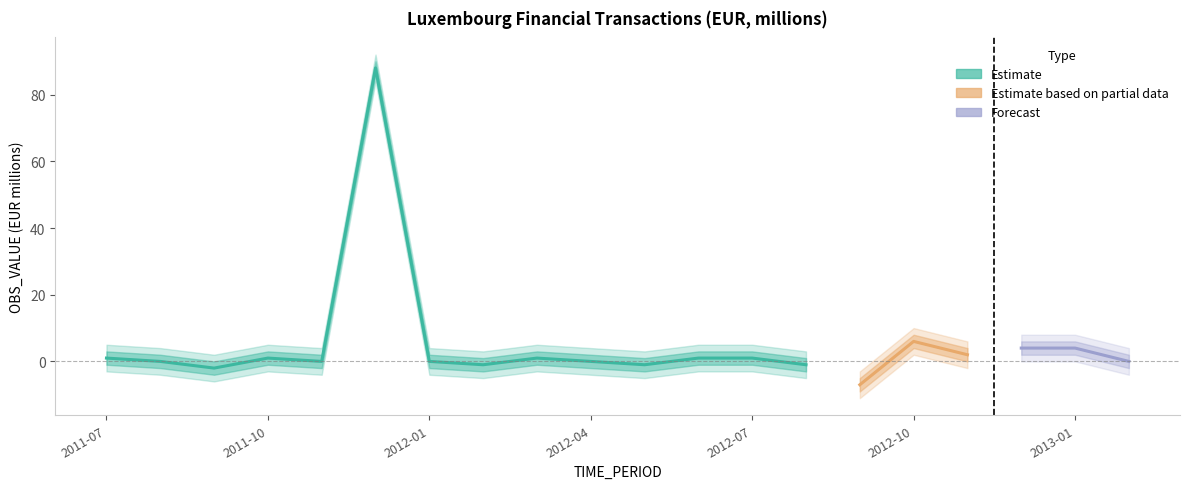

At which label does OBS_VALUE first exceed 1?

2011-12